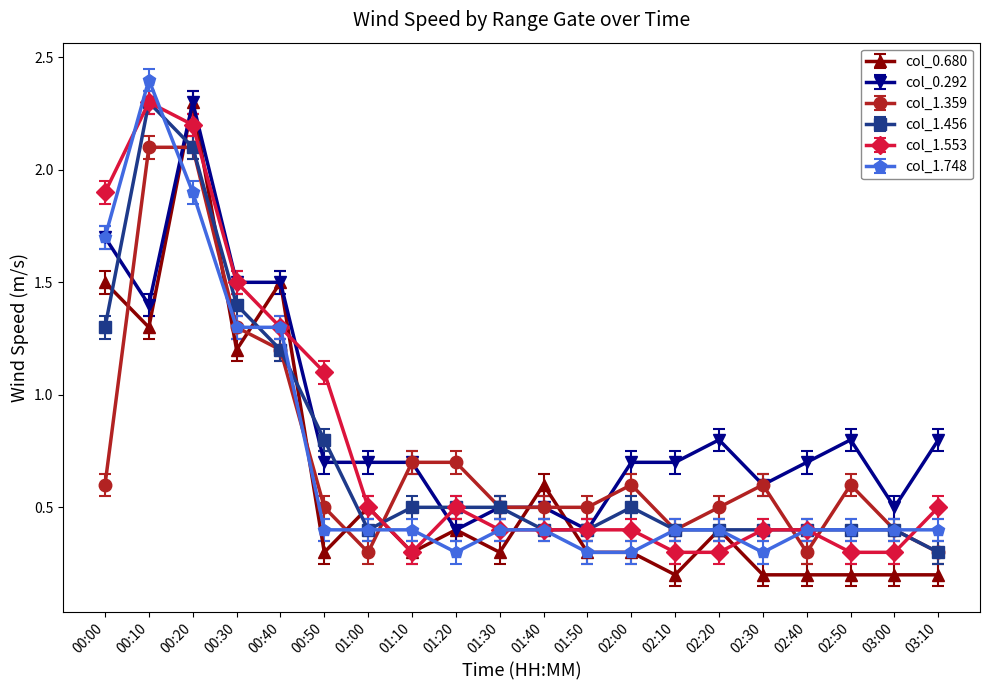

What is the difference between the highest and lowest values at 00:50?

0.8